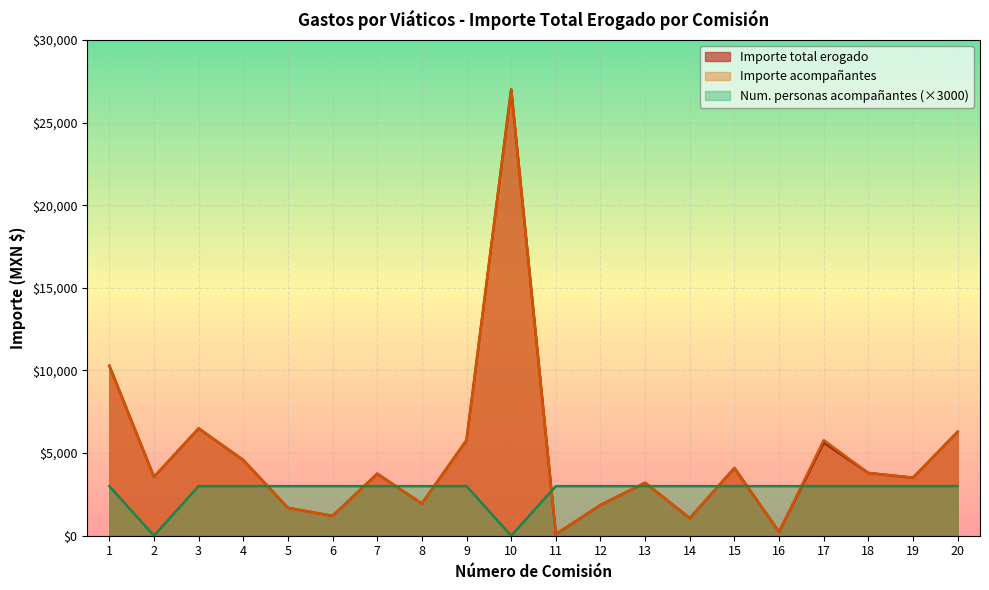

Which category has the lowest value in the Num. personas acompañantes series?

2